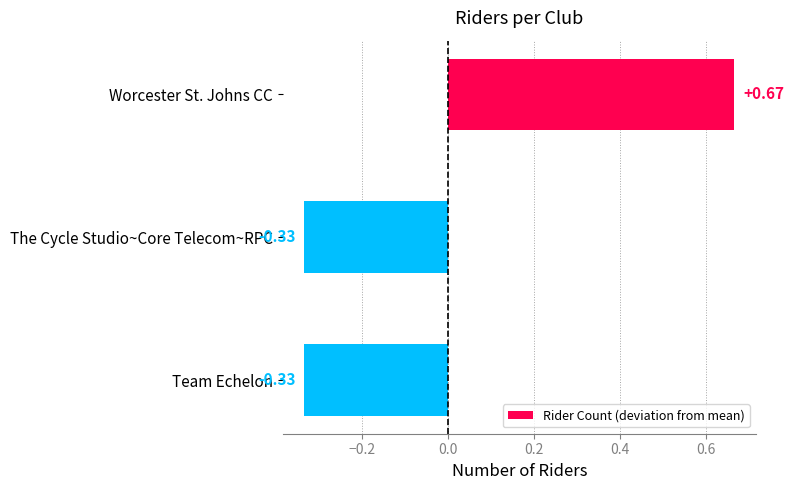

How many bars are there in total?

3